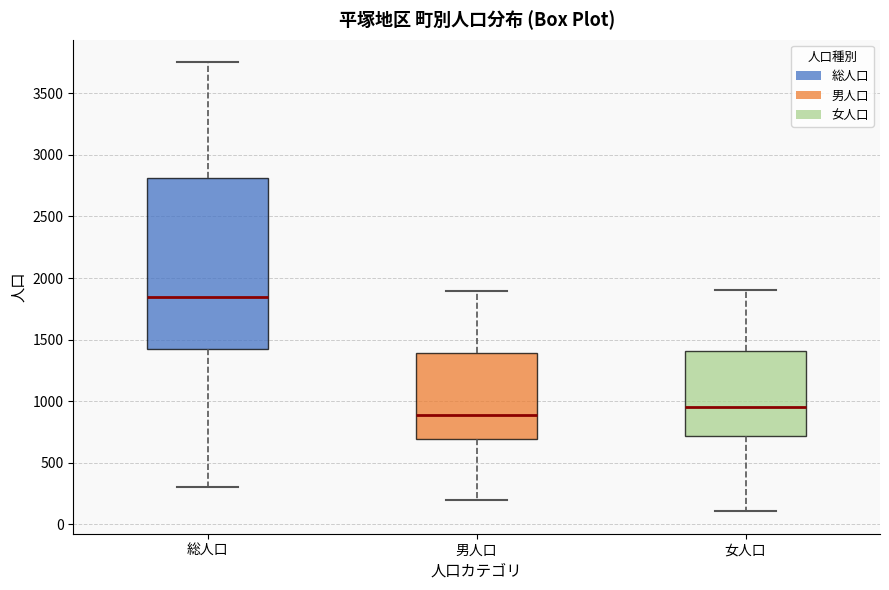

Reading left to right, read every box against the y-axis: the position of its median line, the range the box covers, and the ends of its whiskers. The values are not printed on the chart, so give them approximately, as read against the axis.

総人口: median 1850, box 1400 to 2800, whiskers 300 to 3750
男人口: median 900, box 700 to 1400, whiskers 200 to 1900
女人口: median 950, box 700 to 1400, whiskers 100 to 1900